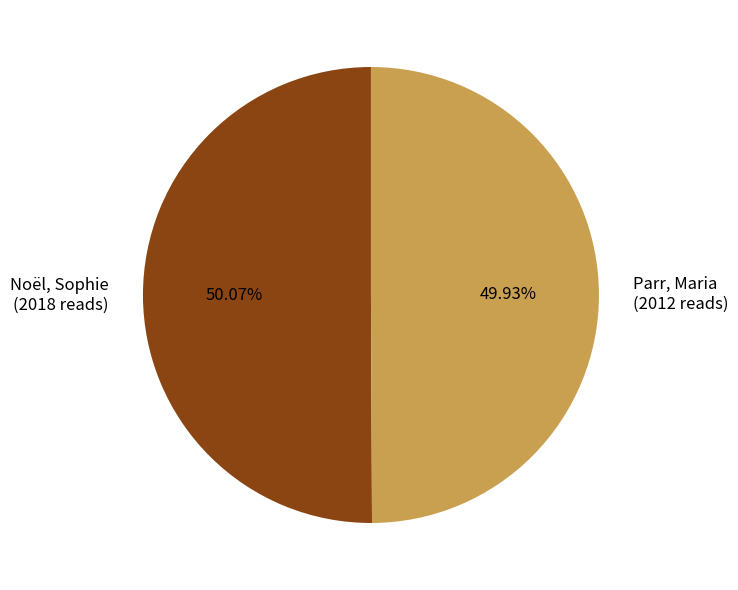

Is the sum of Parr, Maria and Noël, Sophie greater than half?

Yes